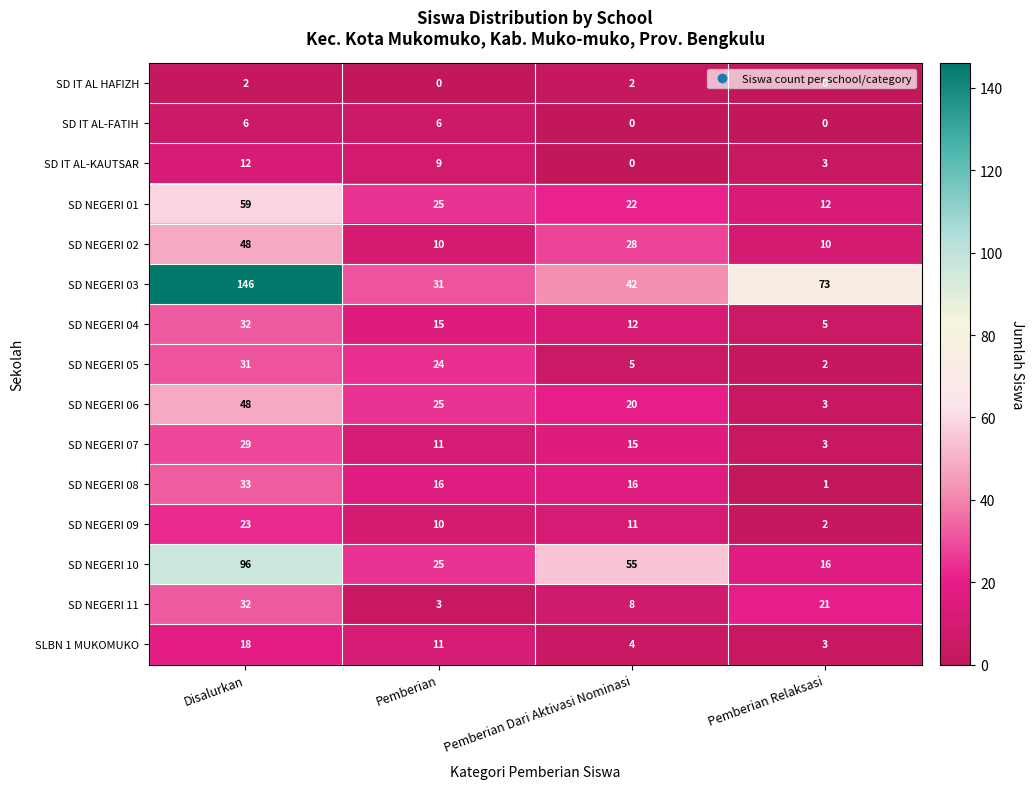

Count the SD IT AL-KAUTSAR values in the range 3 to 12.

3